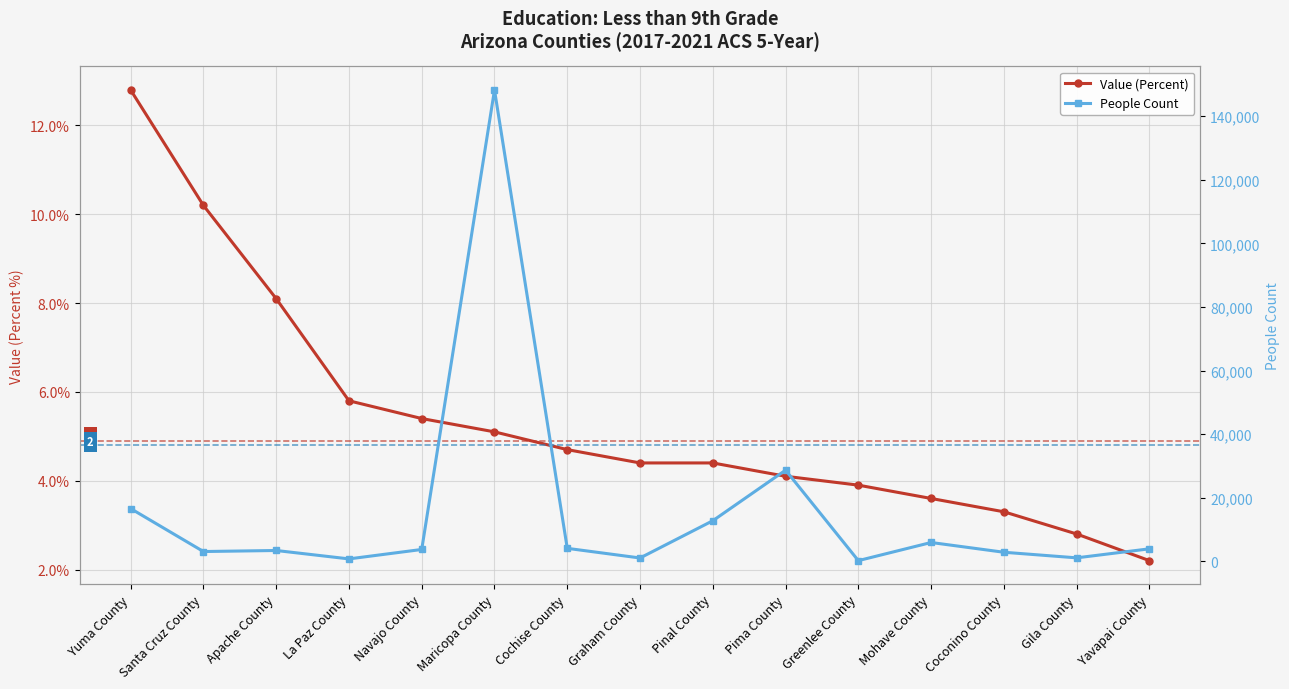

Is it true that Value (Percent) equals 2.8 at Gila County?

True